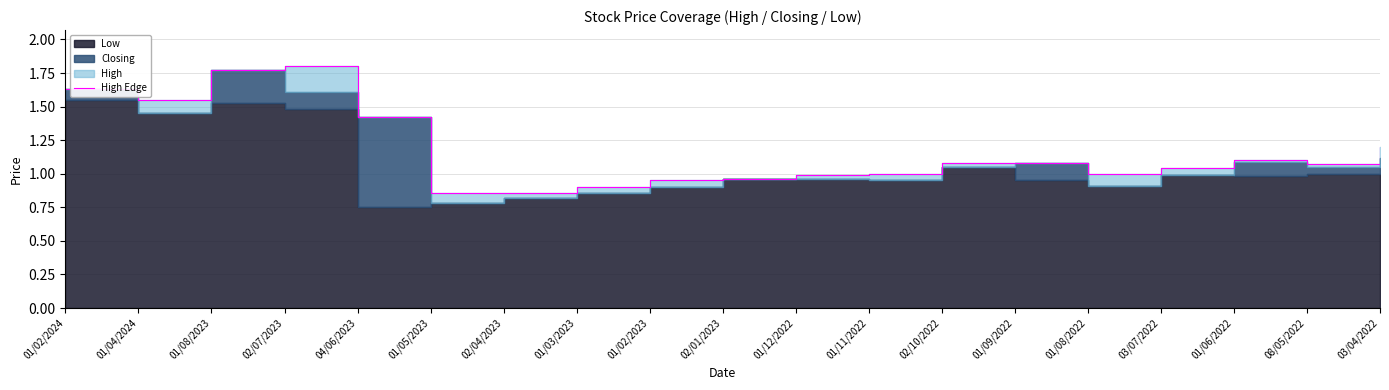

Reading left to right, extract all data points from this chart.

01/02/2024=1.6	01/04/2024=1.6	01/08/2023=1.8	02/07/2023=1.8	04/06/2023=1.4	01/05/2023=0.9	02/04/2023=0.9	01/03/2023=0.9	01/02/2023=0.9	02/01/2023=1.0	01/12/2022=1.0	01/11/2022=1.0	02/10/2022=1.1	01/09/2022=1.1	01/08/2022=1.0	03/07/2022=1.0	01/06/2022=1.1	08/05/2022=1.1	03/04/2022=1.2